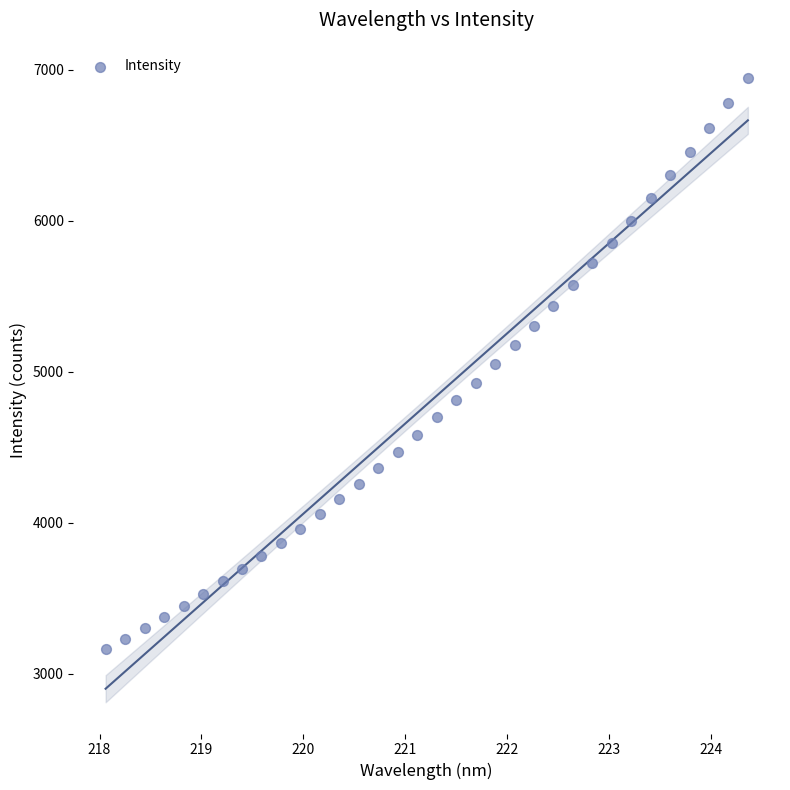

What is the range of X values (max minus min)?

6.3